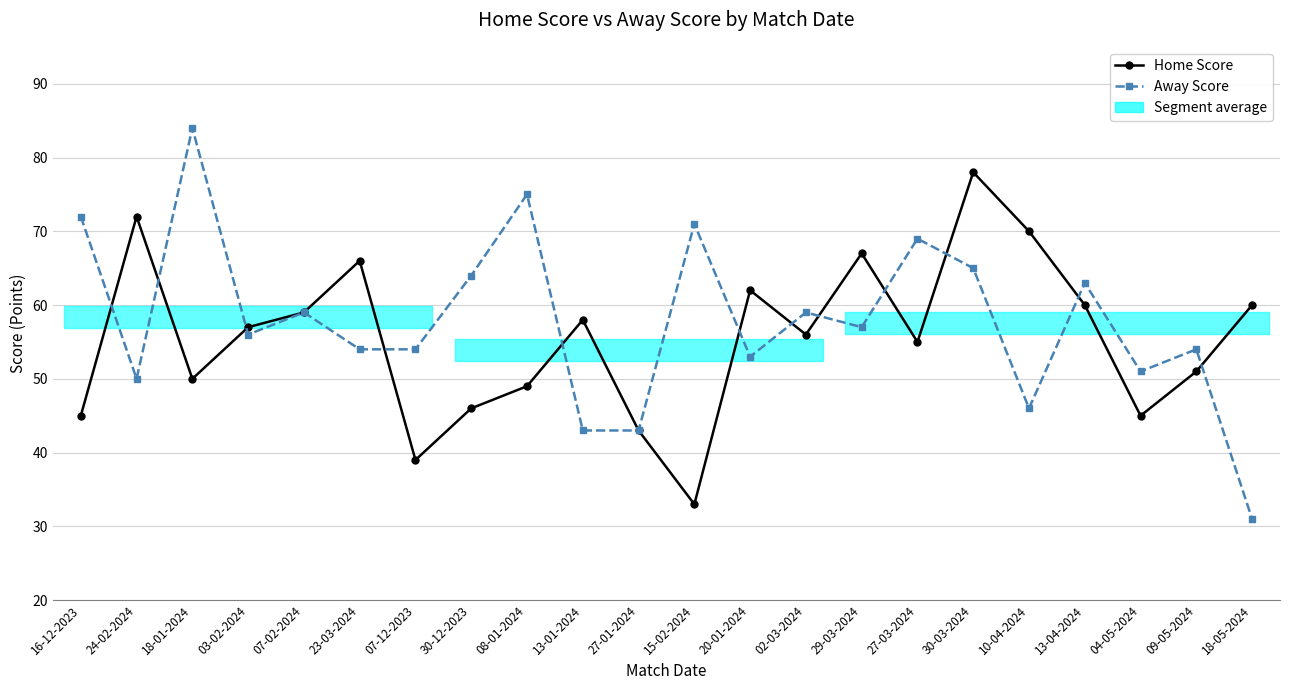

What is the label of the 12th point from the left?

15-02-2024